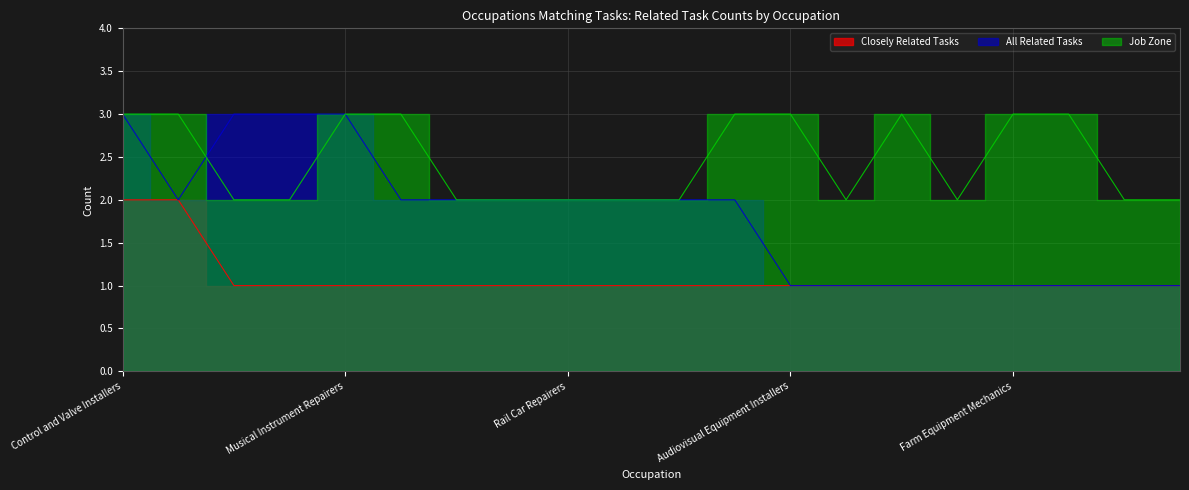

Rank the categories by Job Zone value from lowest to highest.

Locksmiths and Safe Repairers, Automotive Body Repairers, Outdoor Power Equipment, Recycling and Reclamation Workers, Rail Car Repairers, Furniture Finishers, Tire Repairers and Changers, Coil Winders Tapers Finishers, Electromechanical Assemblers, Paper Goods Machine Setters, Bicycle Repairers, Control and Valve Installers, Automotive Service Technicians, Musical Instrument Repairers, Motorcycle Mechanics, Electric Motor Repairers, Audiovisual Equipment Installers, Motorboat Mechanics, Farm Equipment Mechanics, Camera Equipment Repairers